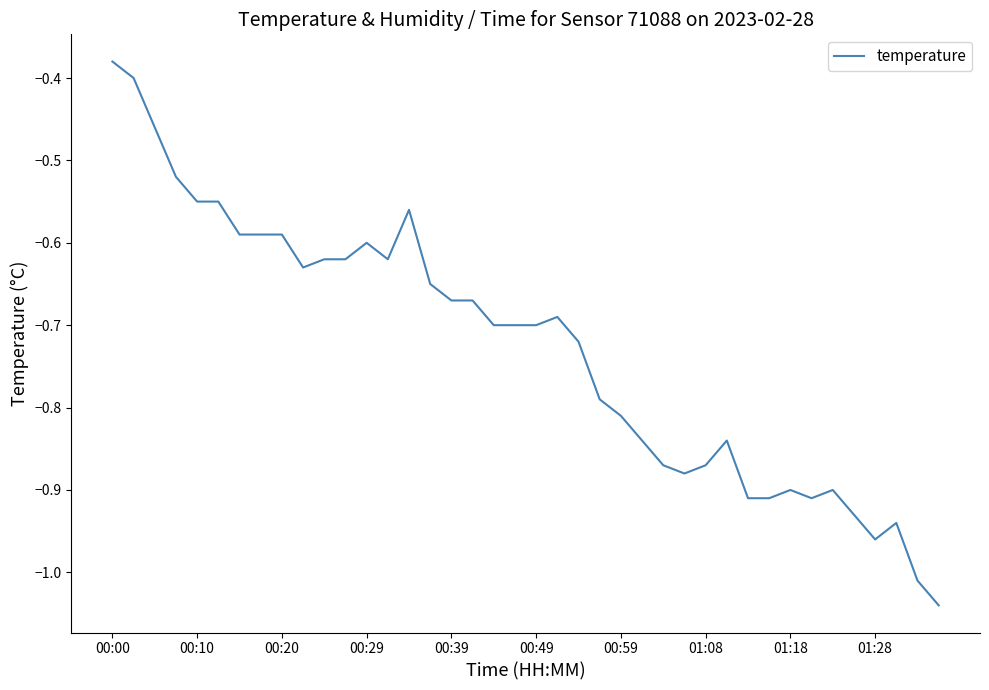

What is the difference between the maximum and minimum values?

0.7